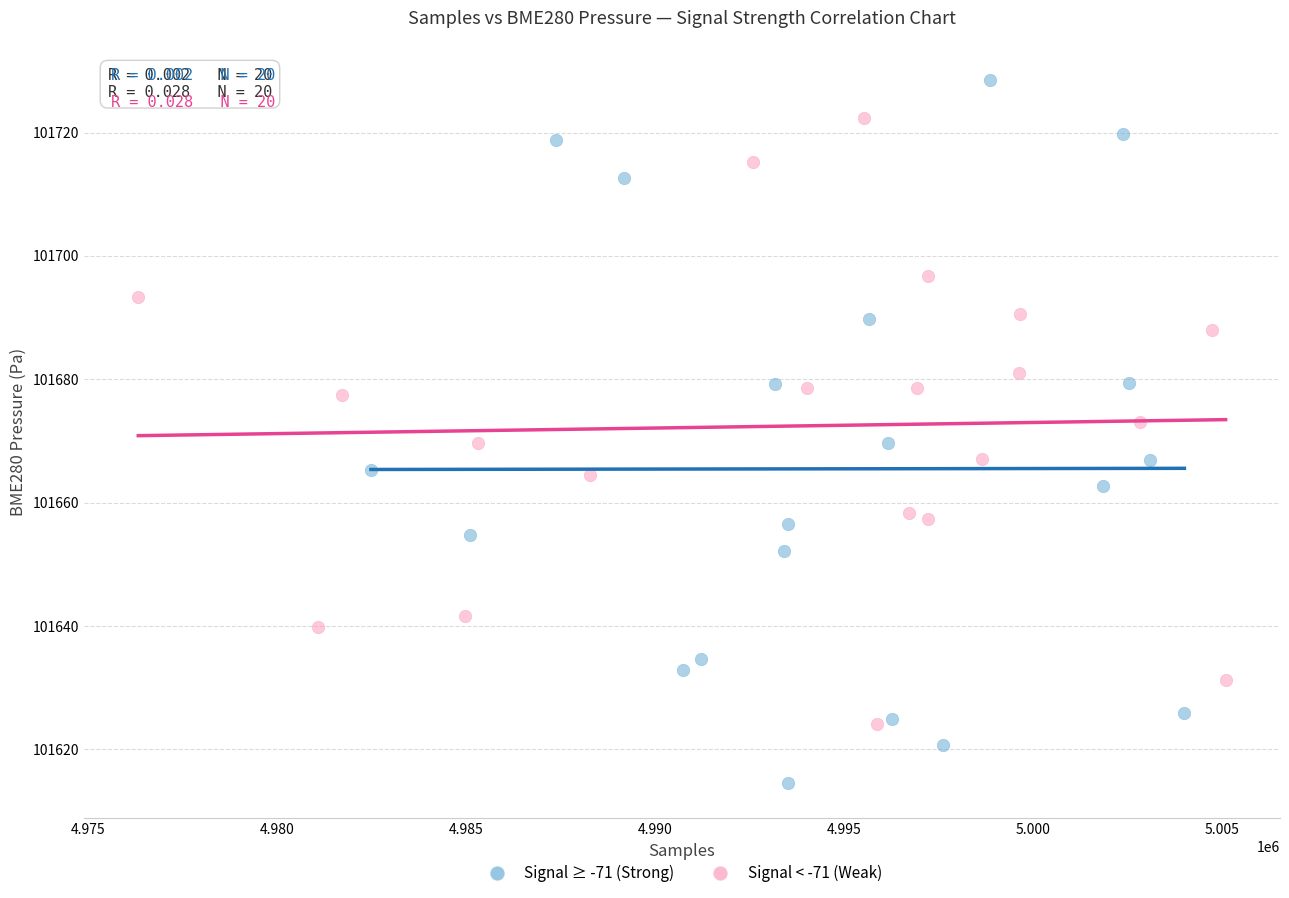

Which series contains the highest Y value?

Signal ≥ -71 (Strong)